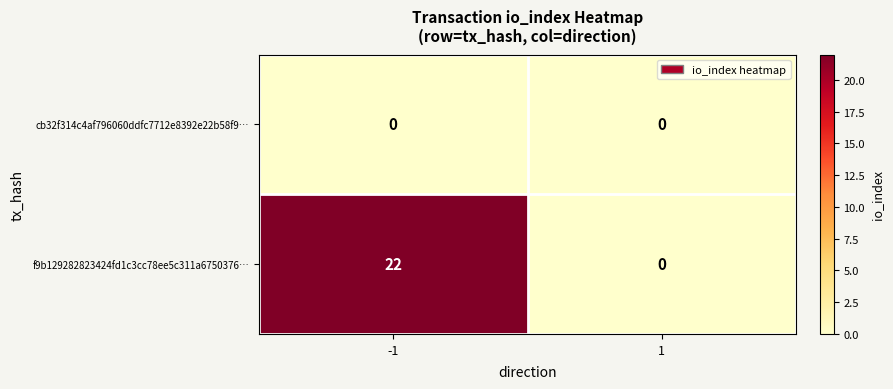

Count the number of categories in the chart.

2